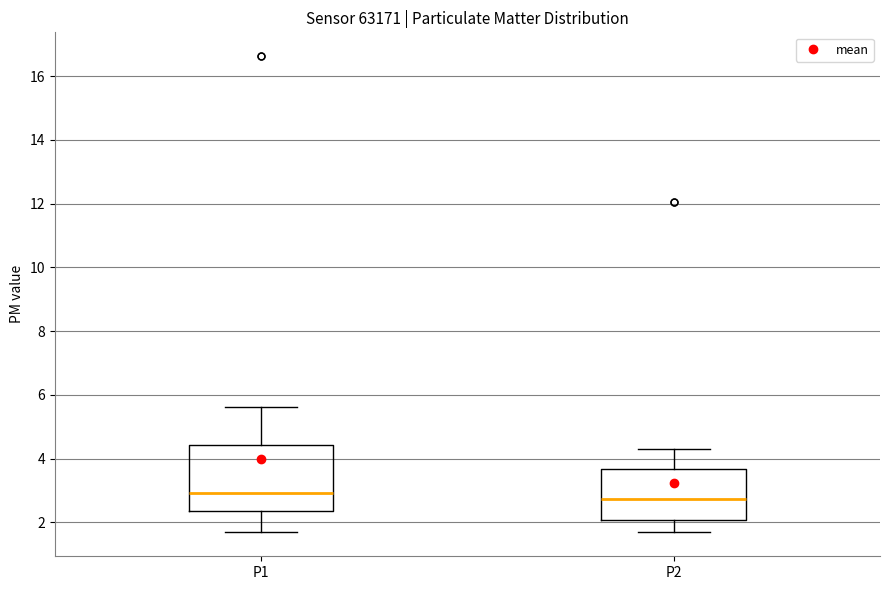

Reading left to right, read every box against the y-axis: the position of its median line, the range the box covers, and the ends of its whiskers. The values are not printed on the chart, so give them approximately, as read against the axis.

P1: median 3.0, box 2.4 to 4.4, whiskers 1.8 to 5.6
P2: median 2.8, box 2.0 to 3.6, whiskers 1.6 to 4.4